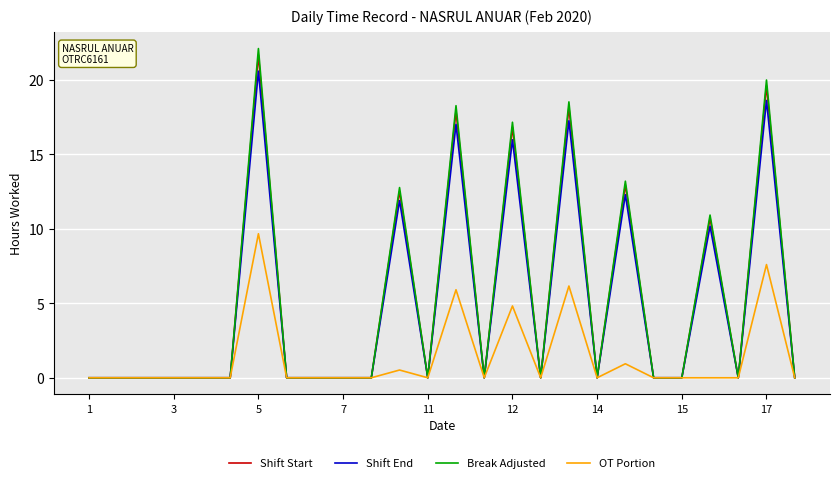

Is this an area chart (filled region under the line)?

No